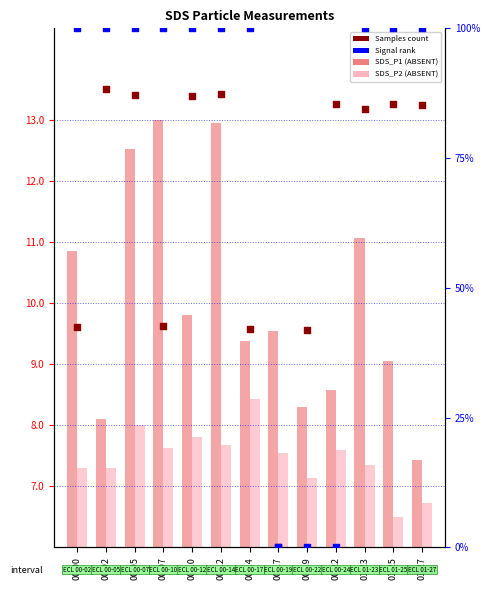

Which series contains the lowest Y value?

Signal (rank)